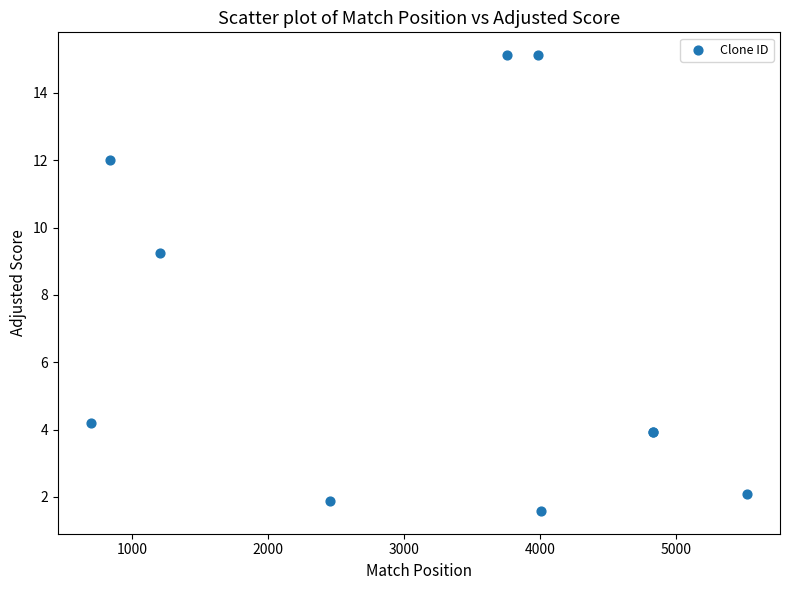

What Y value in the scatter plot is closest to 8?

9.2